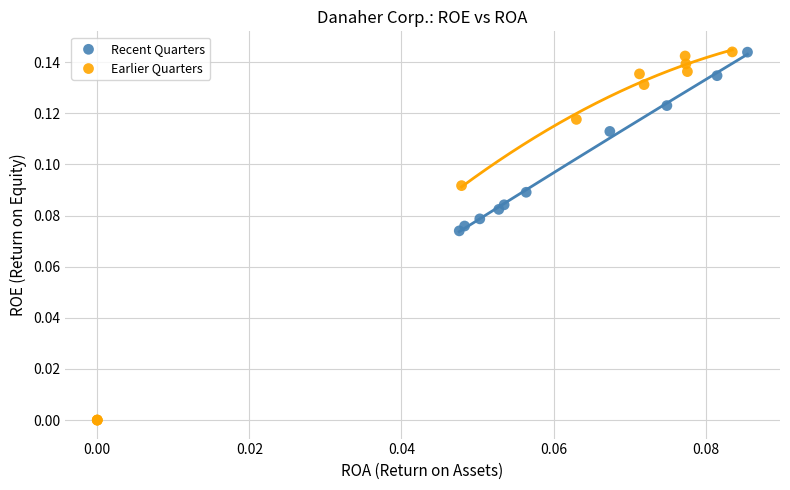

Which series contains the lowest Y value?

Earlier Quarters